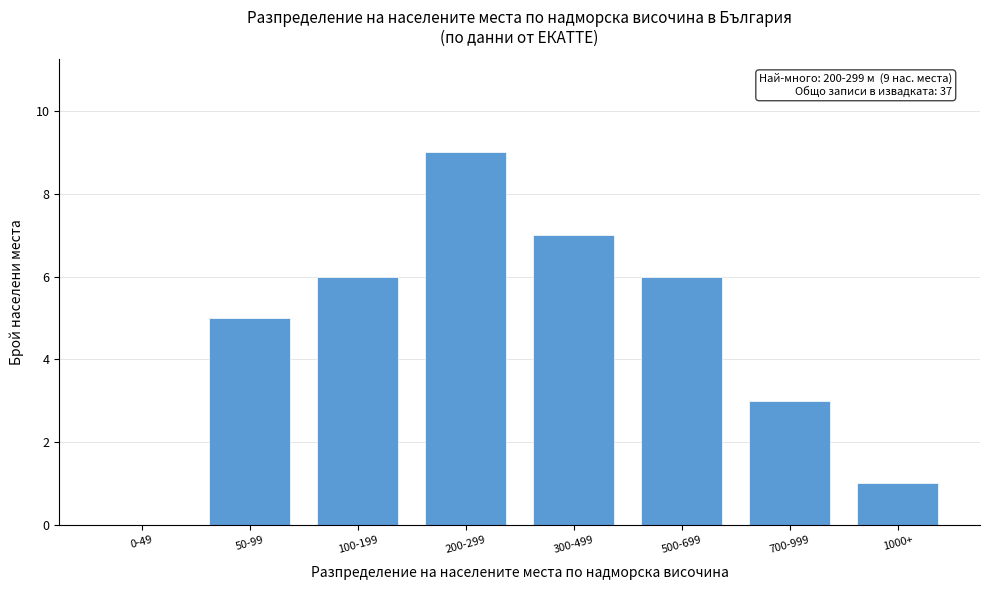

Reading left to right, what are all the values shown in this chart?

0-49=0	50-99=5	100-199=6	200-299=9	300-499=7	500-699=6	700-999=3	1000+=1